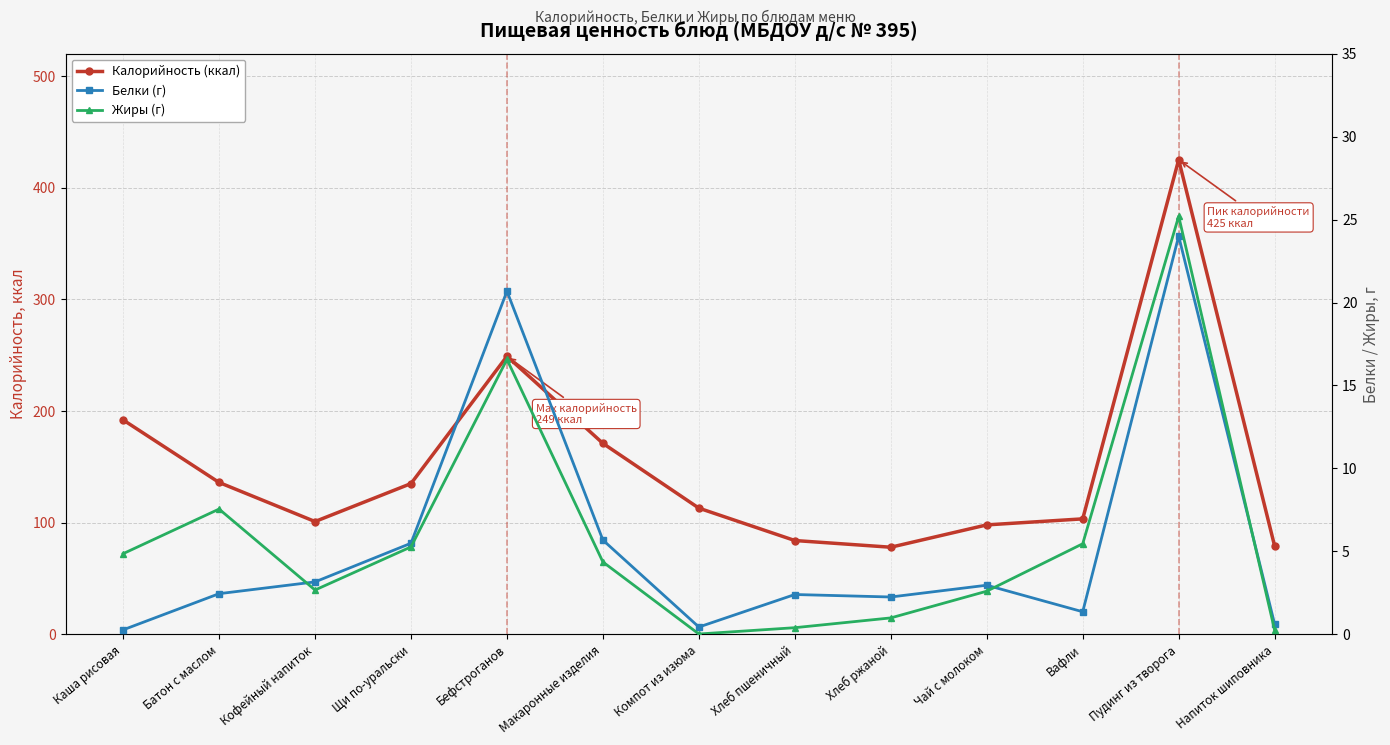

The Калорийность (ккал) series shows 78.0 at Хлеб ржаной. True or false?

True